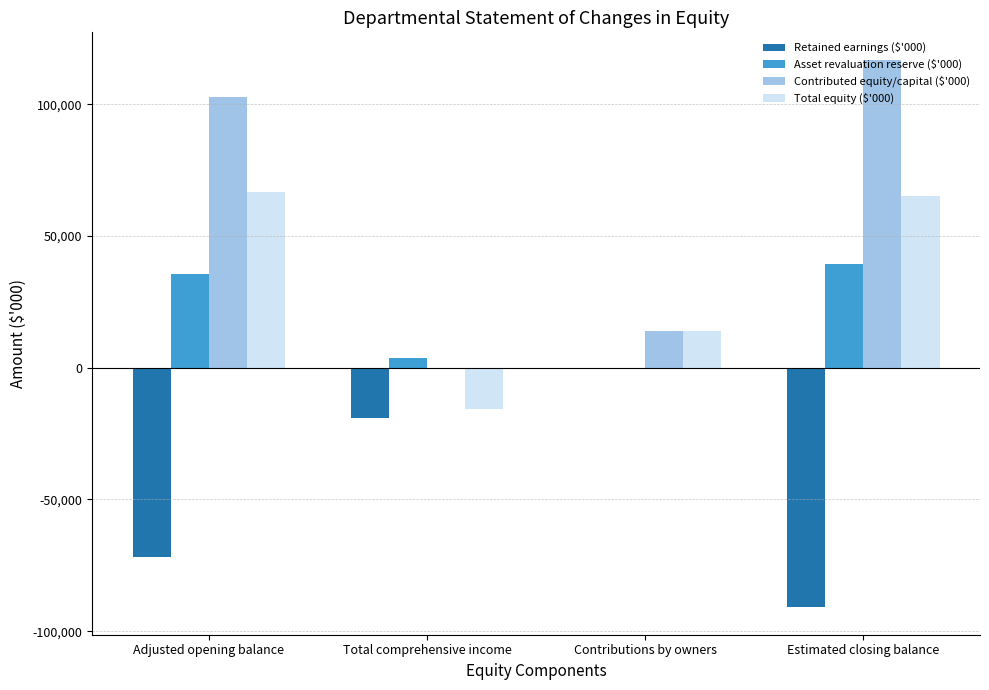

How many data points in Retained earnings ($'000) are above -19000?

1